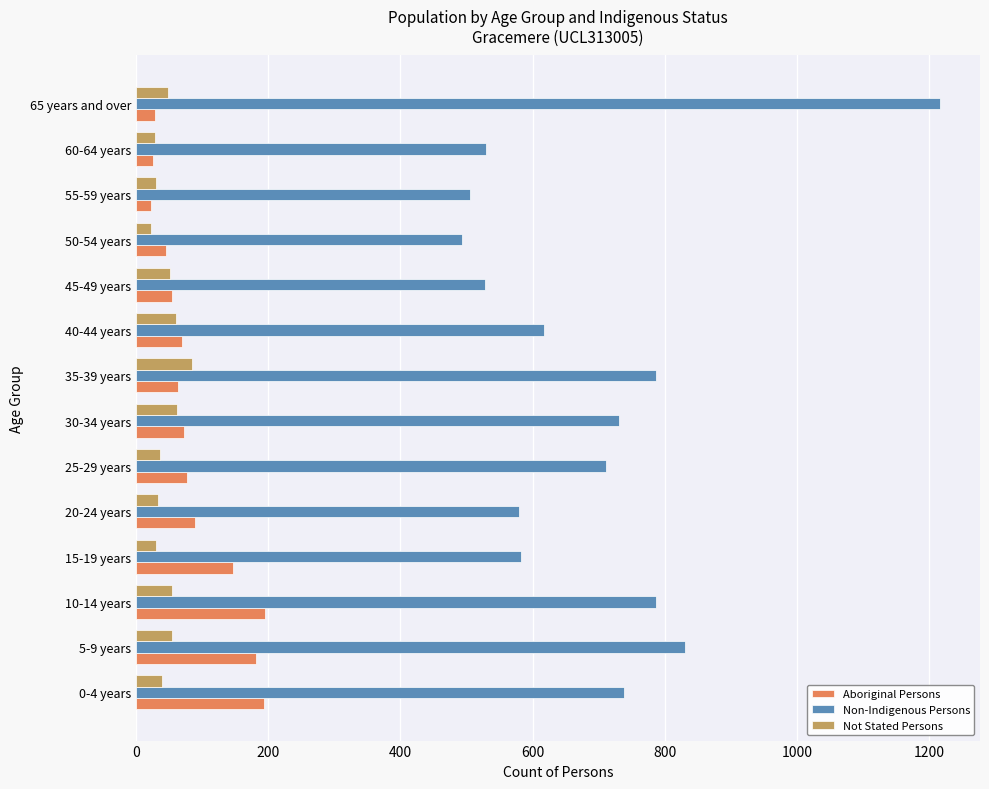

Which series has the widest spread of values?

Non-Indigenous Persons